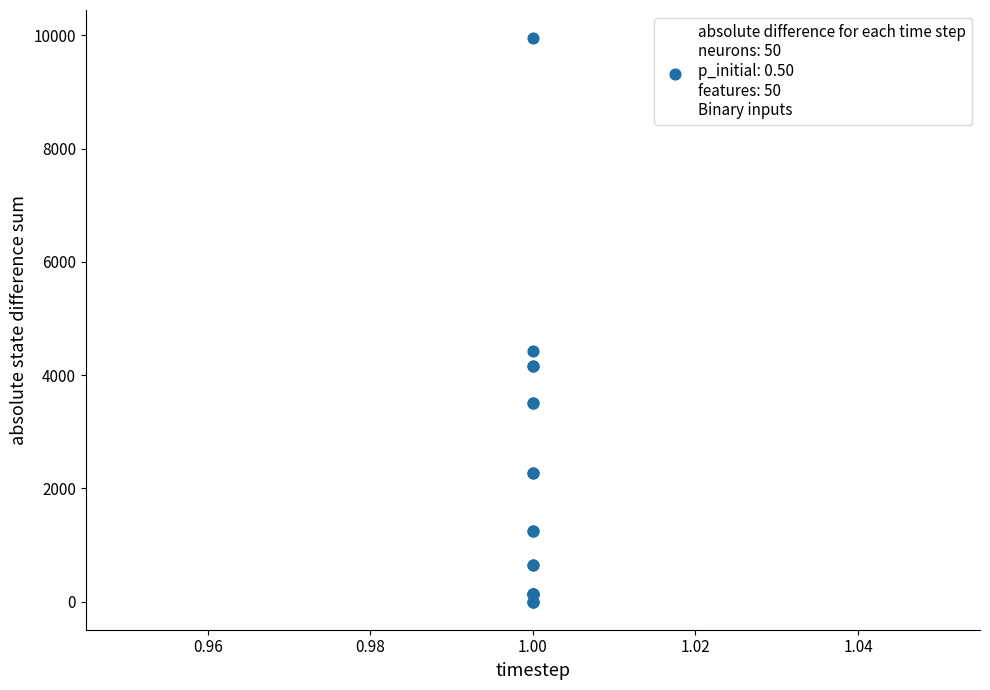

What Y value in the scatter plot is closest to 4974?

4418.0